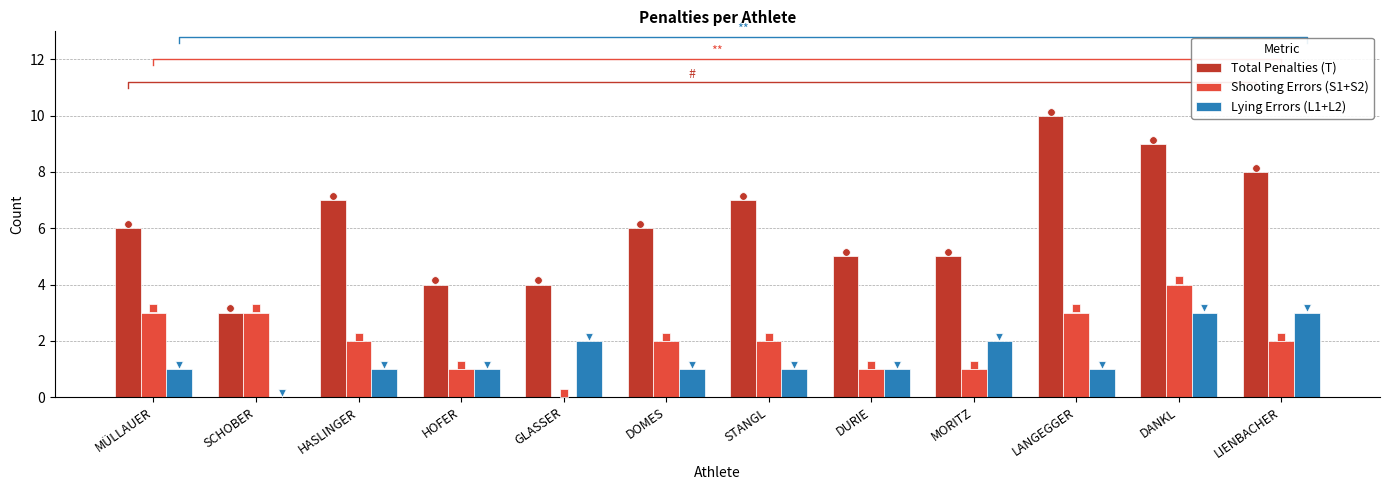

Which series has the widest spread of Y values?

Total Penalties (T)